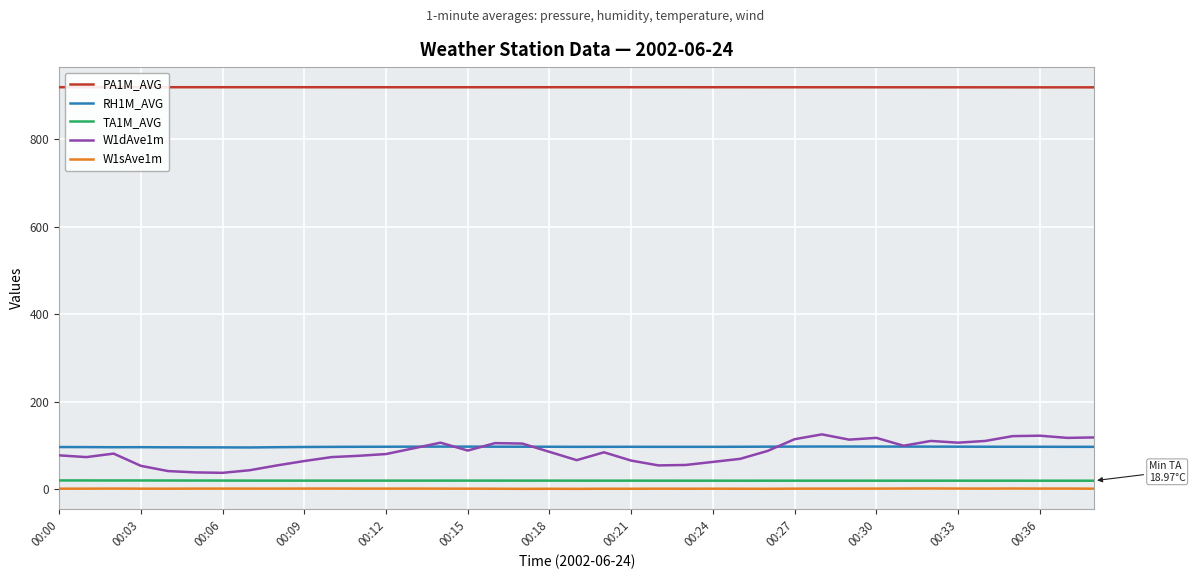

True or false: TA1M_AVG and RH1M_AVG intersect in this chart.

False